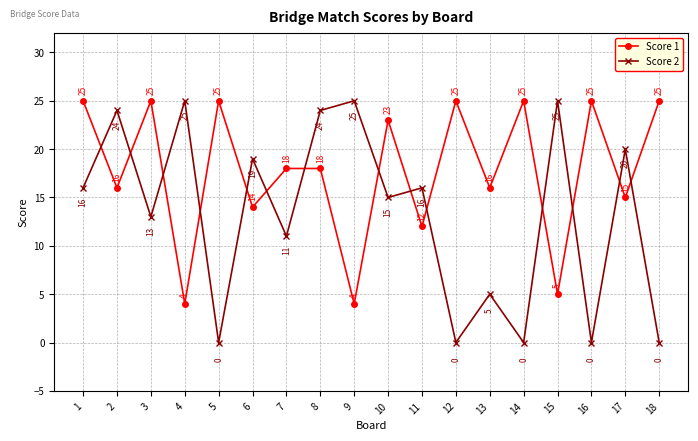

What is the difference between the Score 1 values at 3 and 17?

10